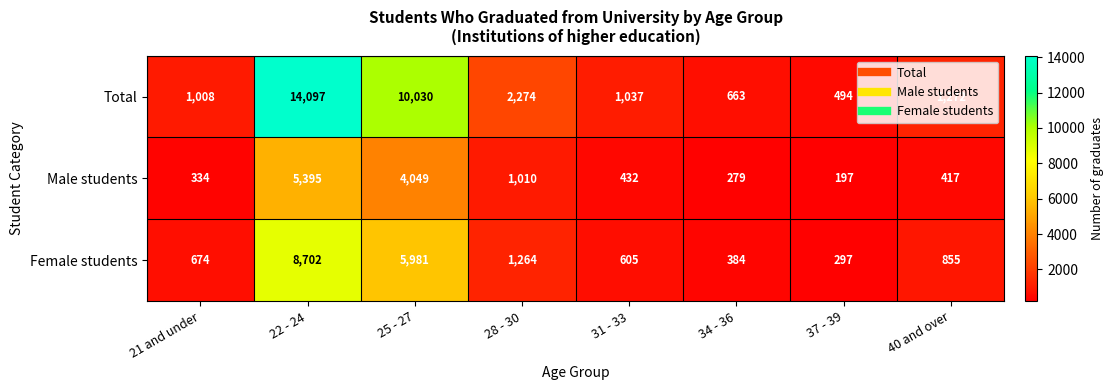

What is the average value of the Total series?

3859